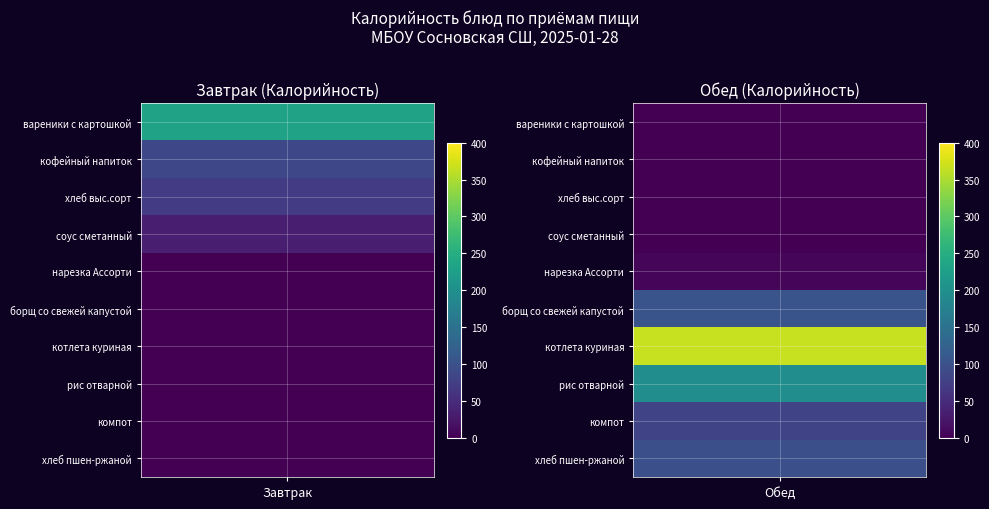

Which has a higher value, соус сметанный or компот?

соус сметанный